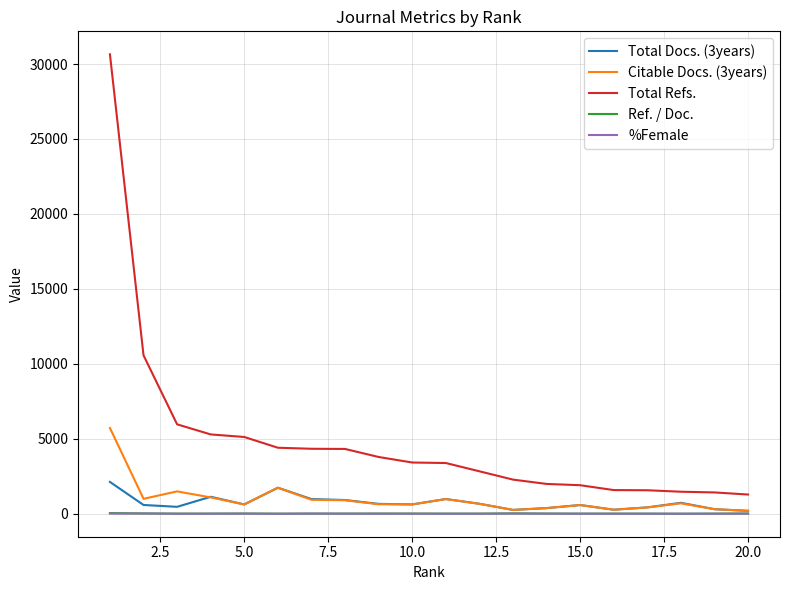

Which series has the largest total across all categories?

Total Refs.